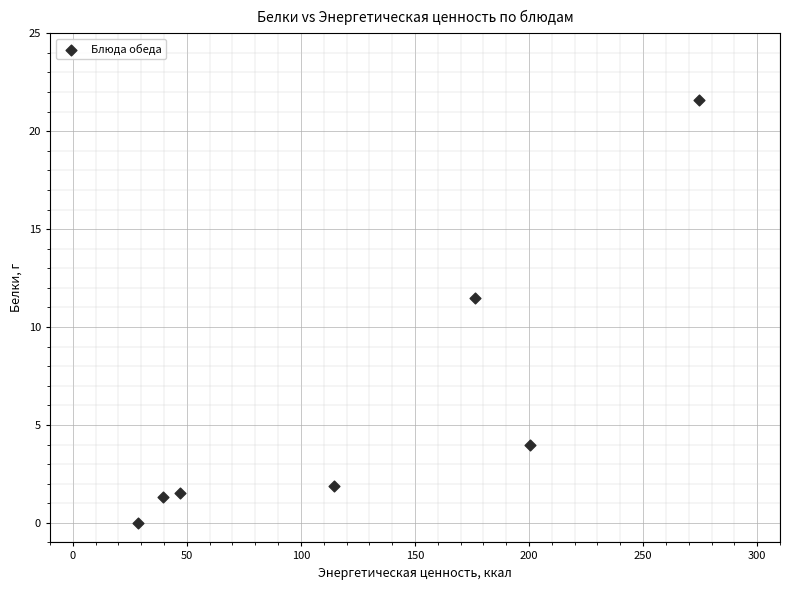

What is the range of X values (max minus min)?

245.7